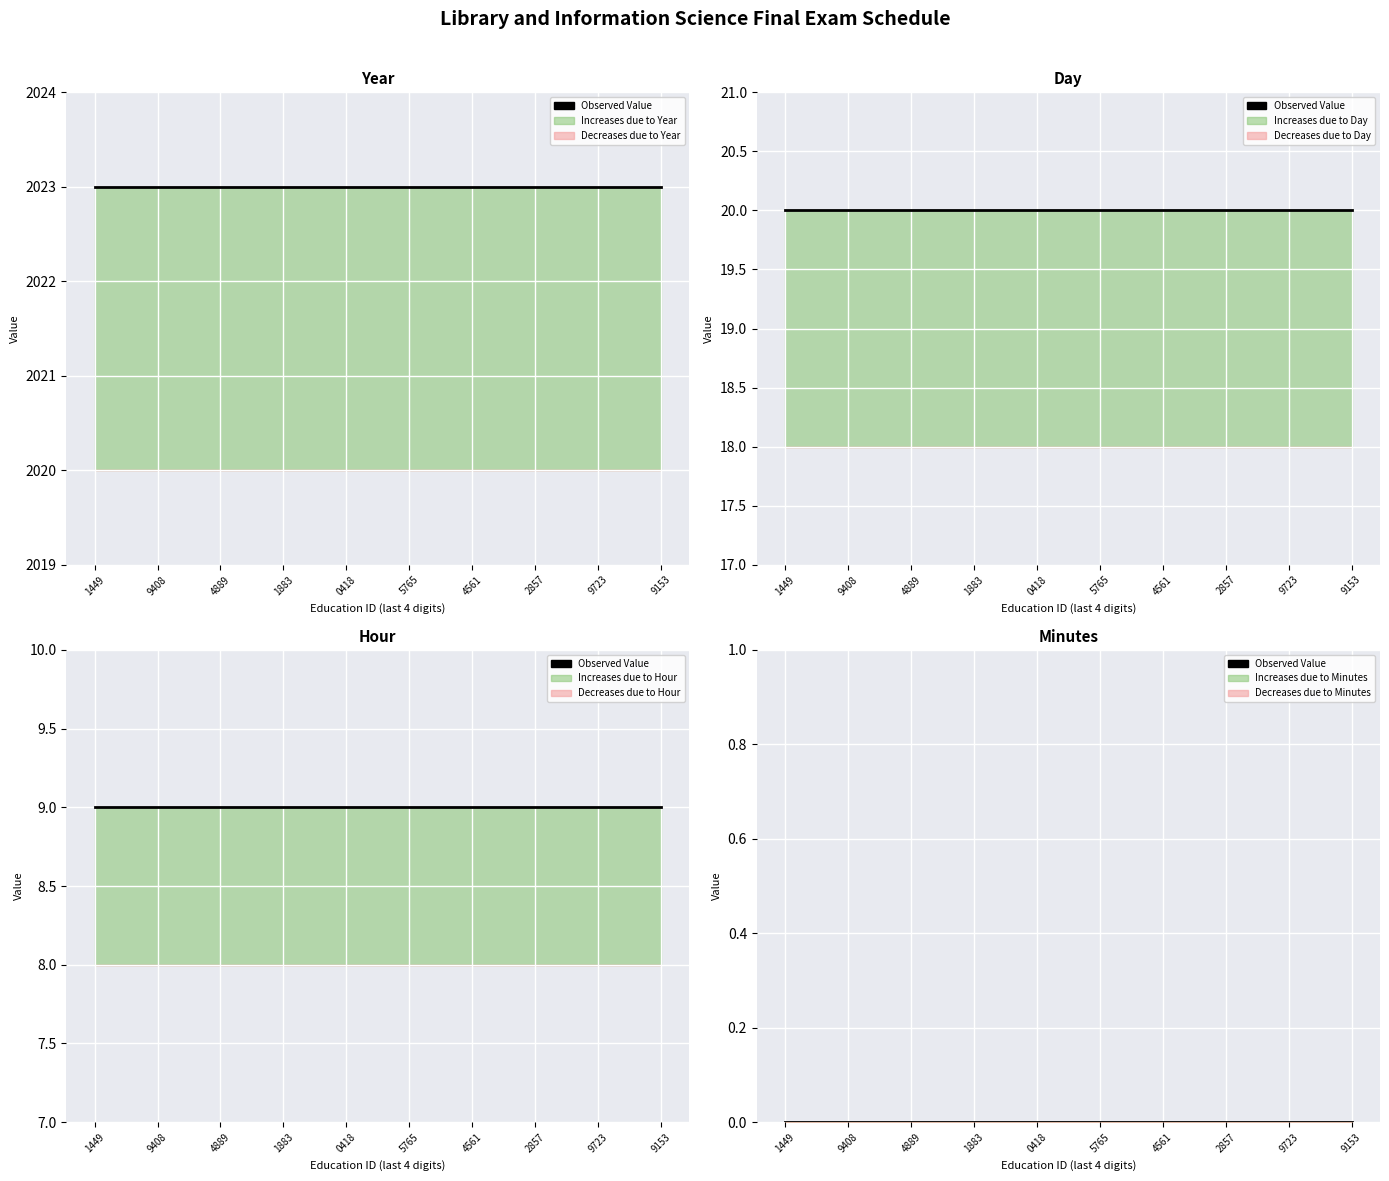

Is it true that Day equals 20 at 71646754561?

True